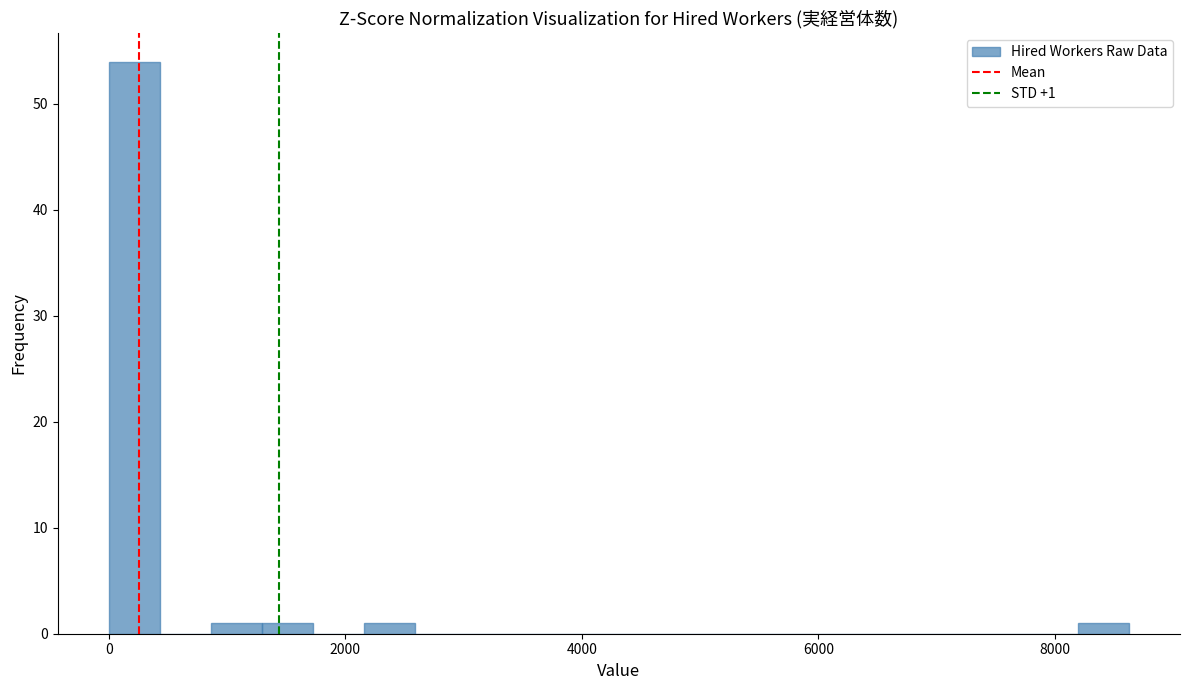

Read against the x-axis, roughly where is the centre of the tallest bar?

200